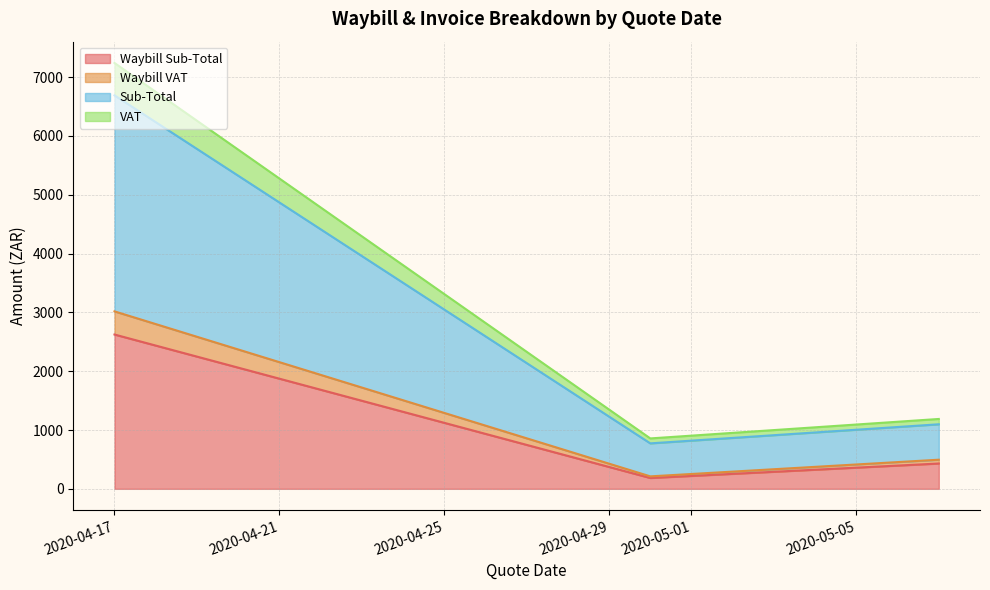

What is the smallest value displayed?

27.6